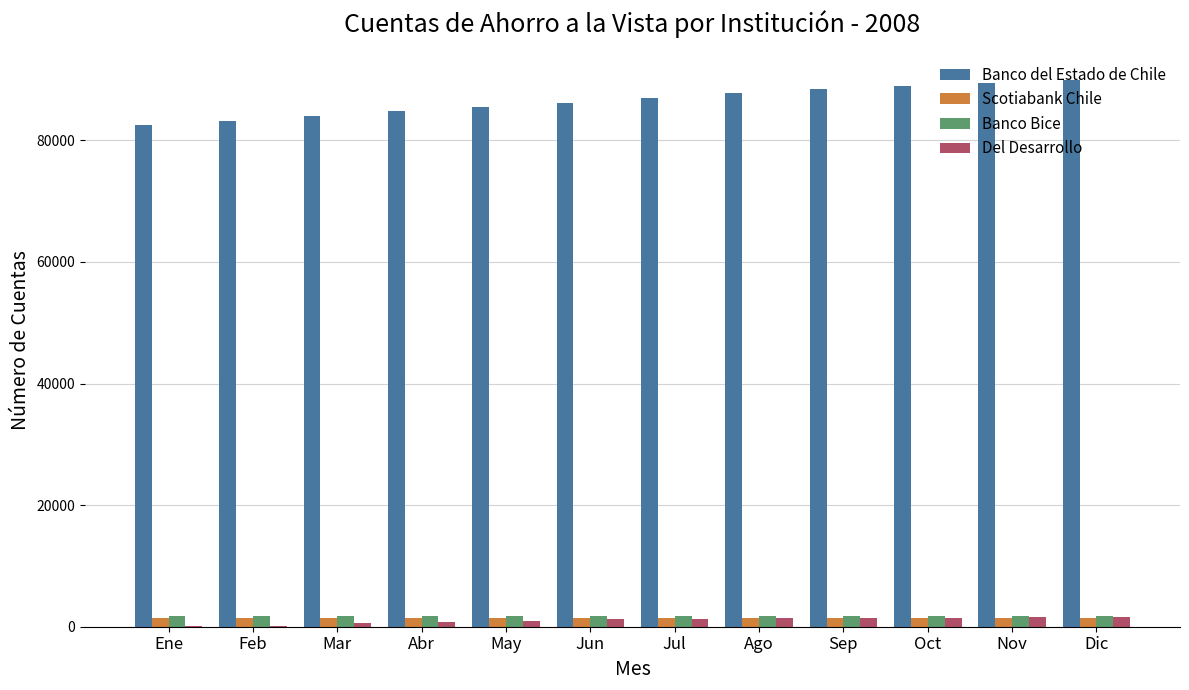

What is the sum of all Del Desarrollo values?

12585